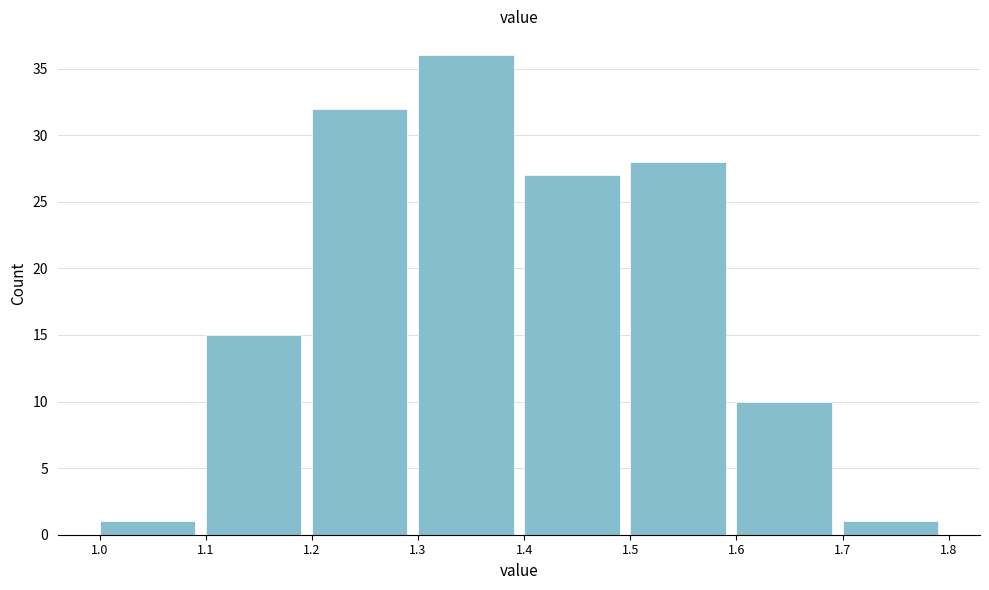

Reading left to right, transcribe this chart: for each bar, give the range it covers on the x-axis and its height. The values are not printed on the chart, so give them approximately, as read against the axis.

1.0 to 1.1: 1
1.1 to 1.2: 15
1.2 to 1.3: 32
1.3 to 1.4: 36
1.4 to 1.5: 27
1.5 to 1.6: 28
1.6 to 1.7: 10
1.7 to 1.8: 1